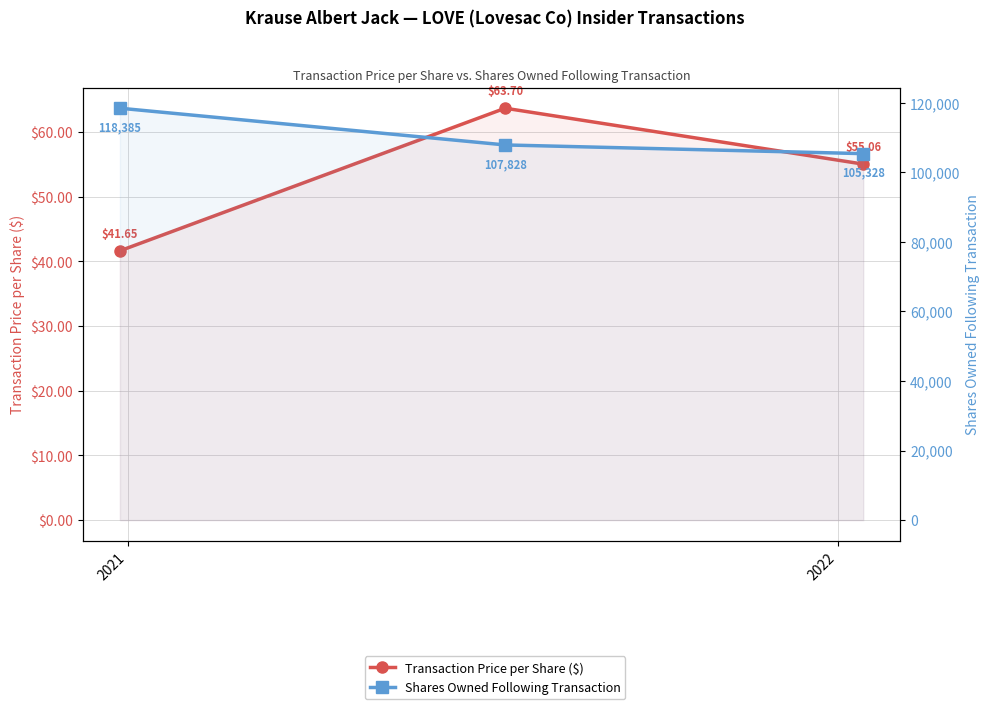

Rank the series at 2021 from highest to lowest value.

Shares Owned Following Transaction, Transaction Price per Share ($)